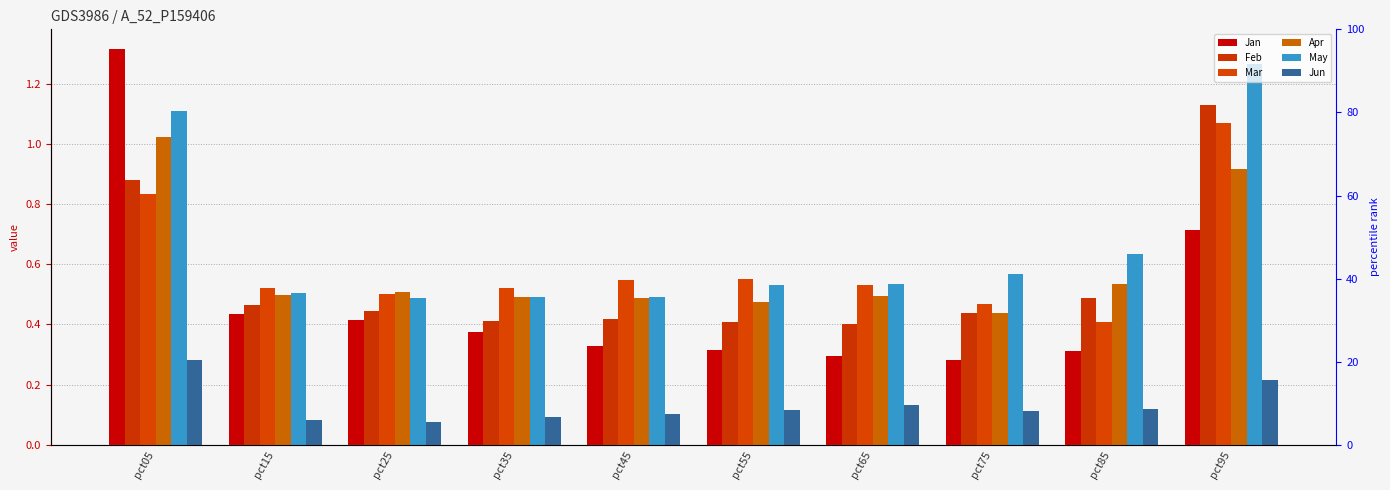

What is the average value of the Mar series?

0.6